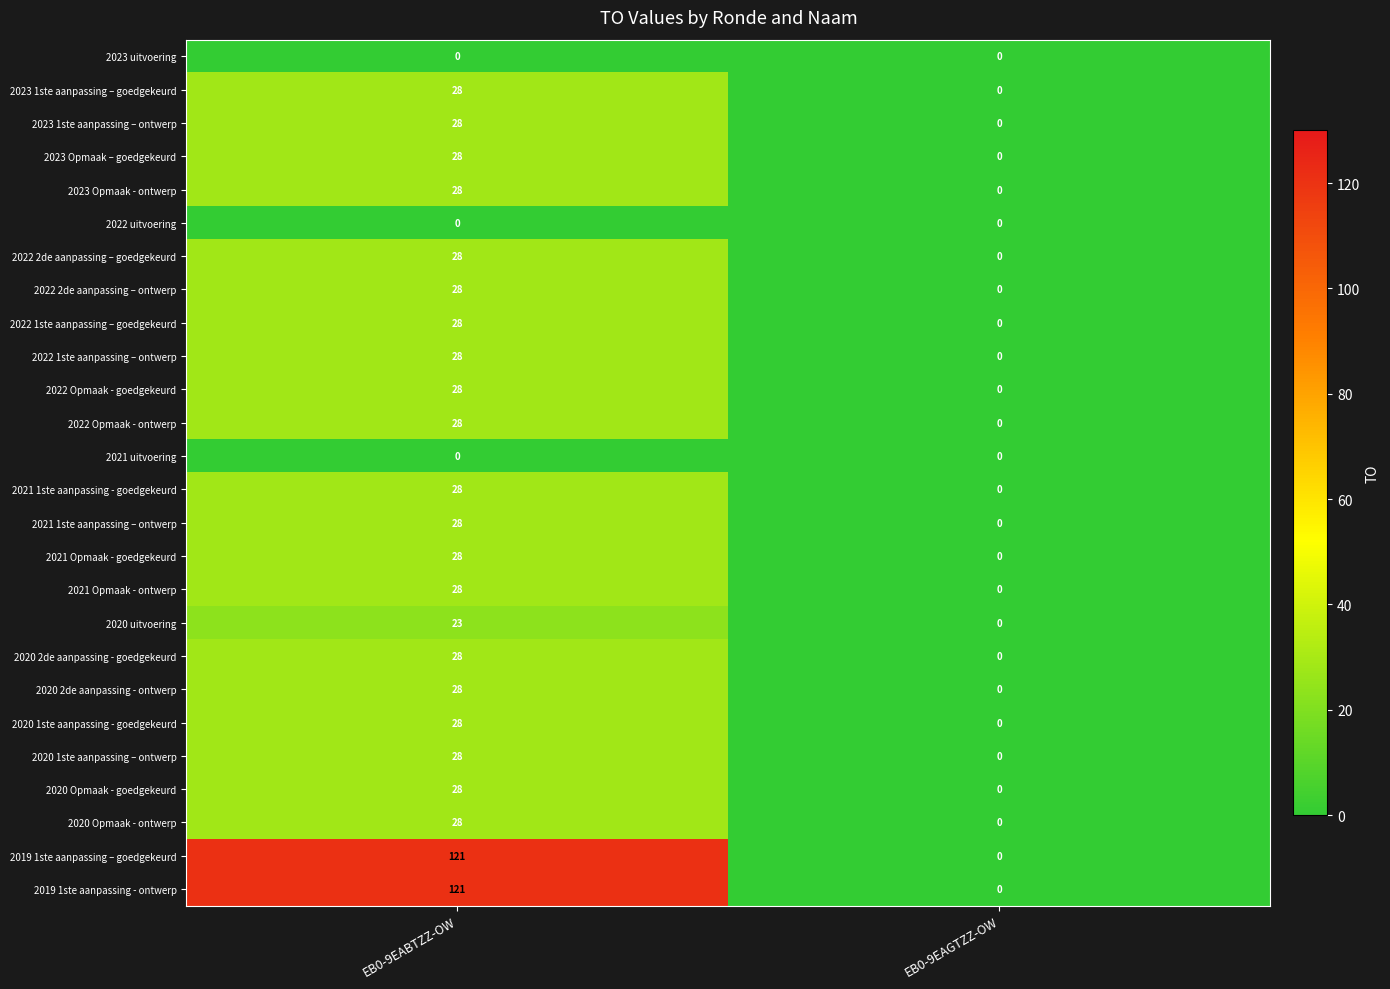

The value of 2020 2de aanpassing - goedgekeurd at EB0-9EABTZZ-OW is 38. True or false?

False